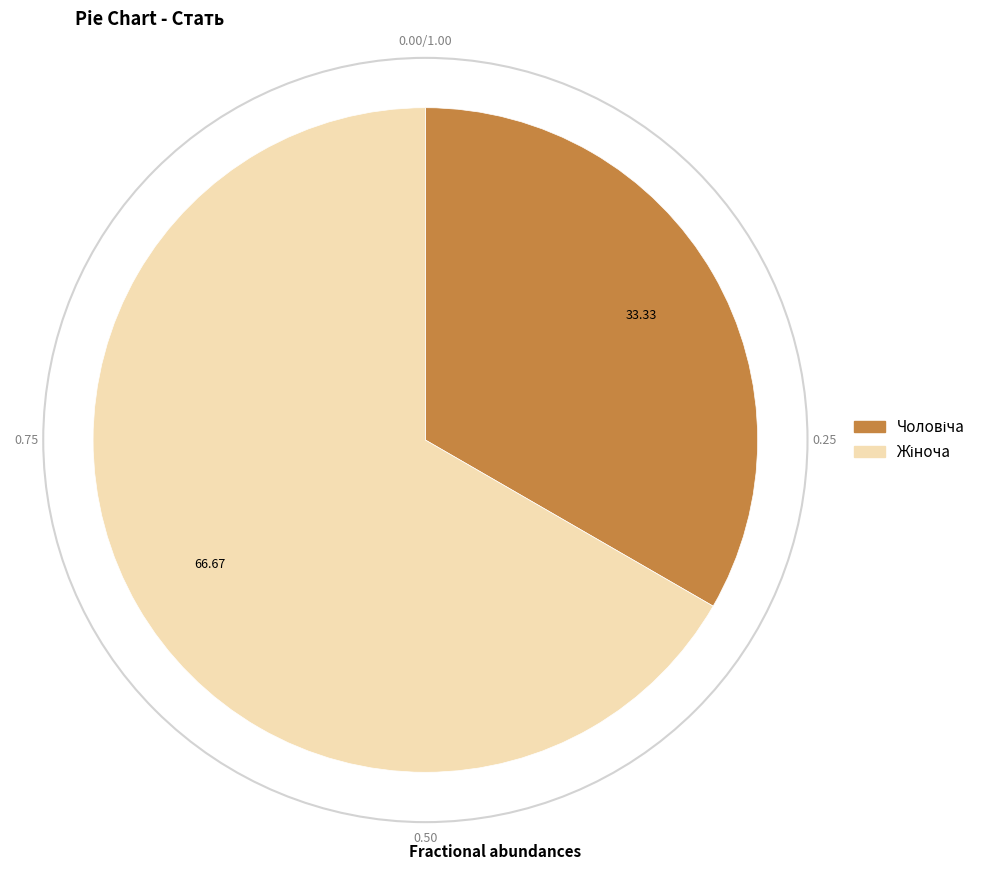

Is there any slice that represents more than half of the pie?

Yes